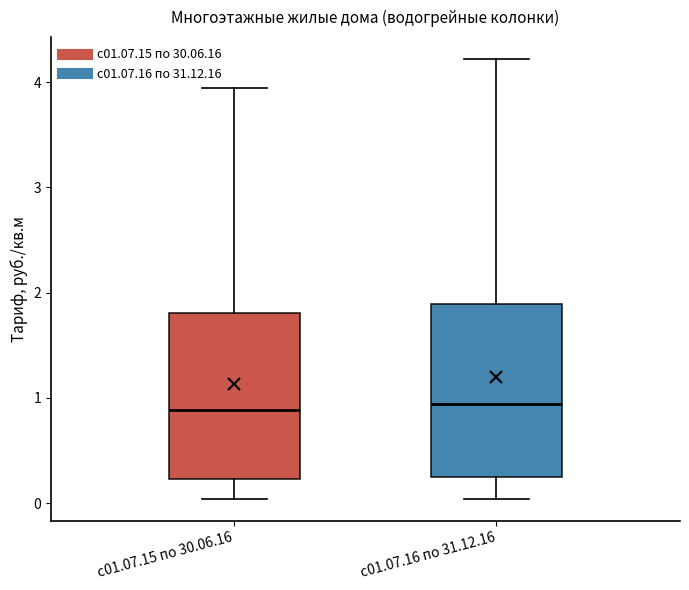

Reading left to right, transcribe this box plot: for each box, give where its median line is, the range the box spans, and where its two whiskers end, as read against the y-axis. The values are not printed on the chart, so give them approximately, as read against the axis.

с01.07.15 по 30.06.16: median 0.9, box 0.2 to 1.8, whiskers 0.0 to 4.0
с01.07.16 по 31.12.16: median 0.9, box 0.2 to 1.9, whiskers 0.0 to 4.2